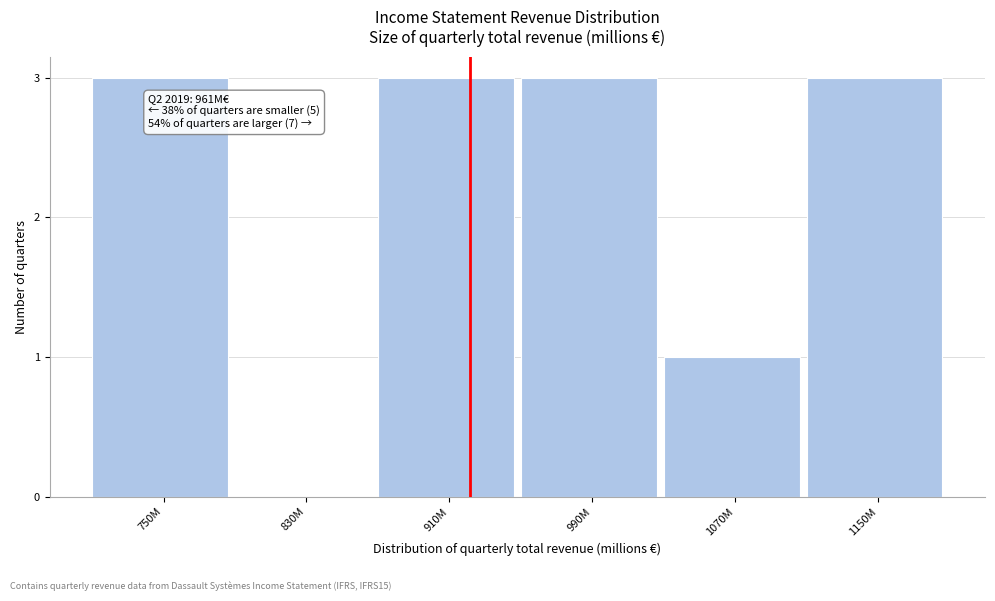

Reading left to right, what are all the values shown in this chart?

750M=3	830M=0	910M=3	990M=3	1070M=1	1150M=3